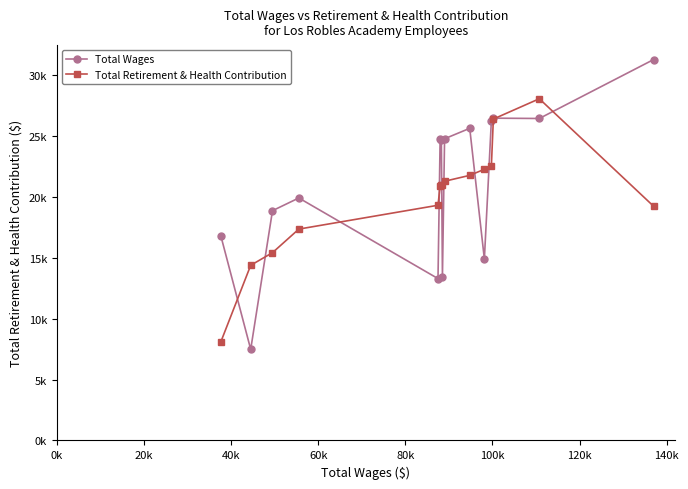

What are all the series names shown in the legend?

Total Wages, Total Retirement & Health Contribution